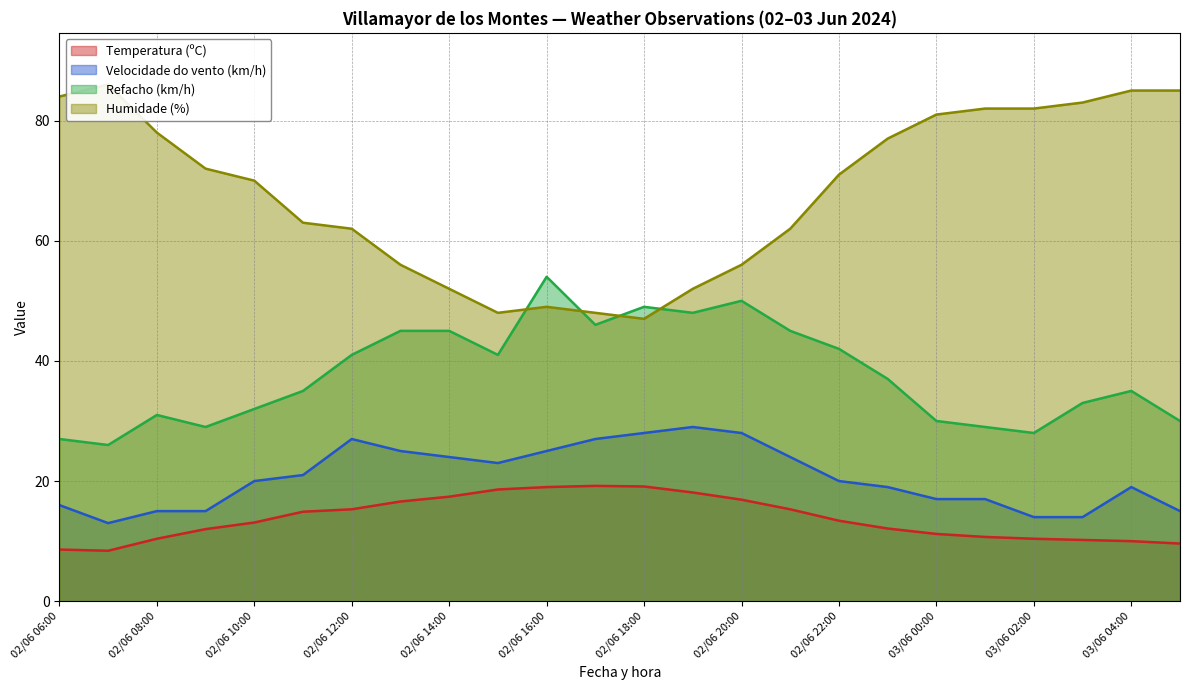

In Refacho (km/h), how many points are lower than both neighbors (excluding endpoints)?

6